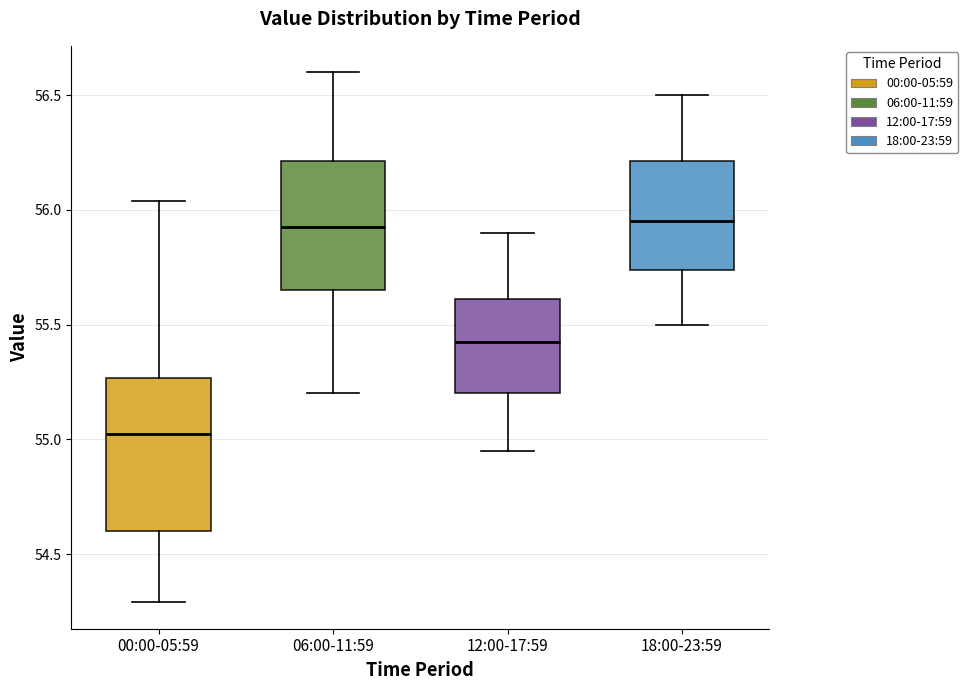

Comparing the boxes themselves (not the whiskers), which one is the tallest?

00:00-05:59